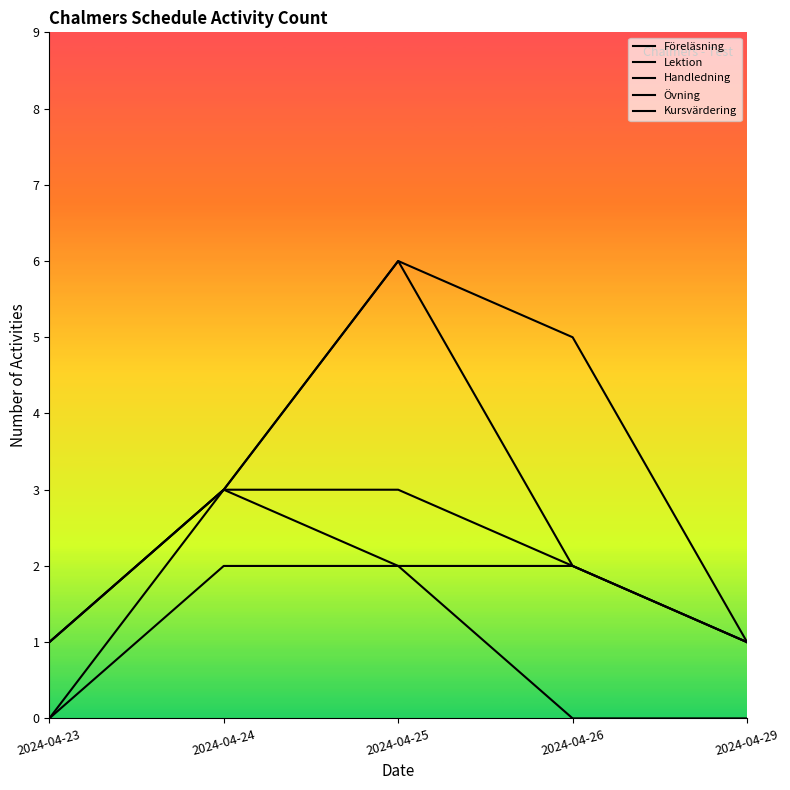

At which category does Kursvärdering reach its first local peak?

2024-04-25